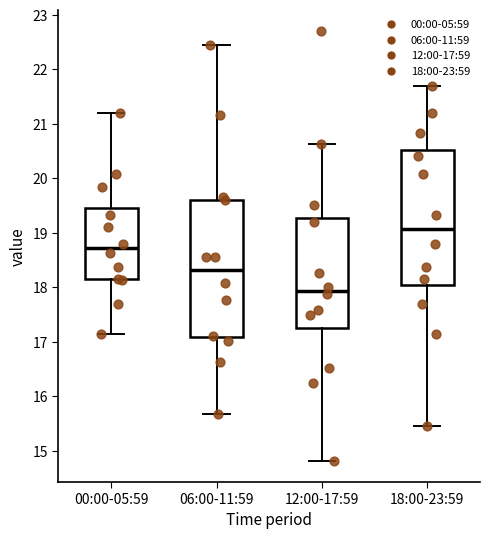

Where does the median line of the box for 06:00-11:59 sit on the y-axis? The values are not printed on the chart, so give them approximately, as read against the axis.

18.3